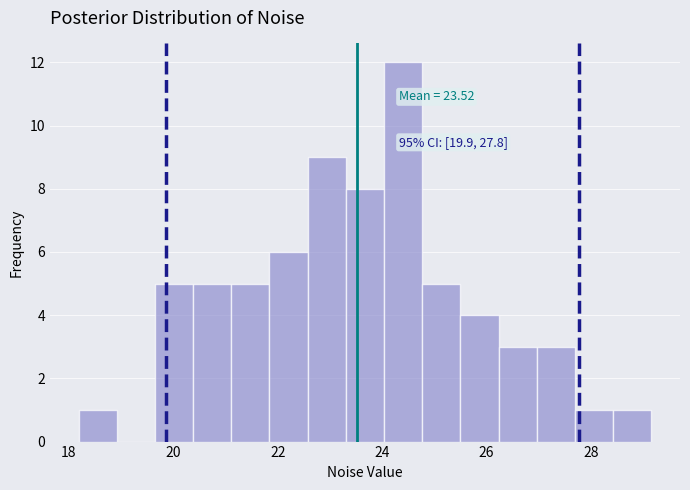

Around what value on the x-axis is the tallest bar? Give the approximate position of its centre, as read against the axis.

24.4